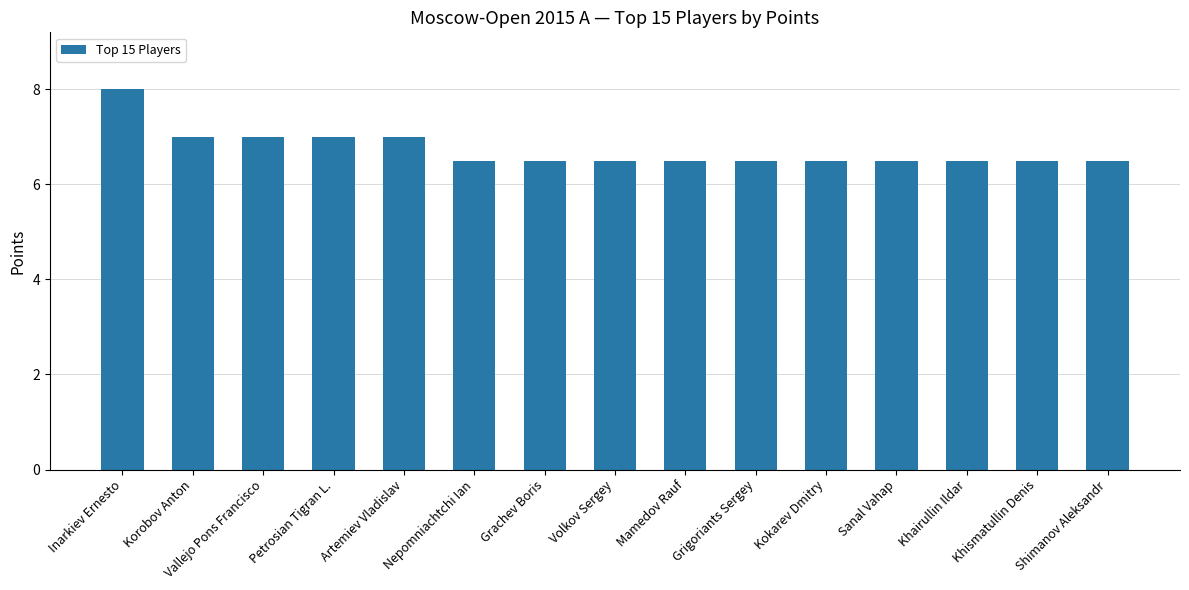

What is the label of the 9th bar from the left?

Mamedov Rauf